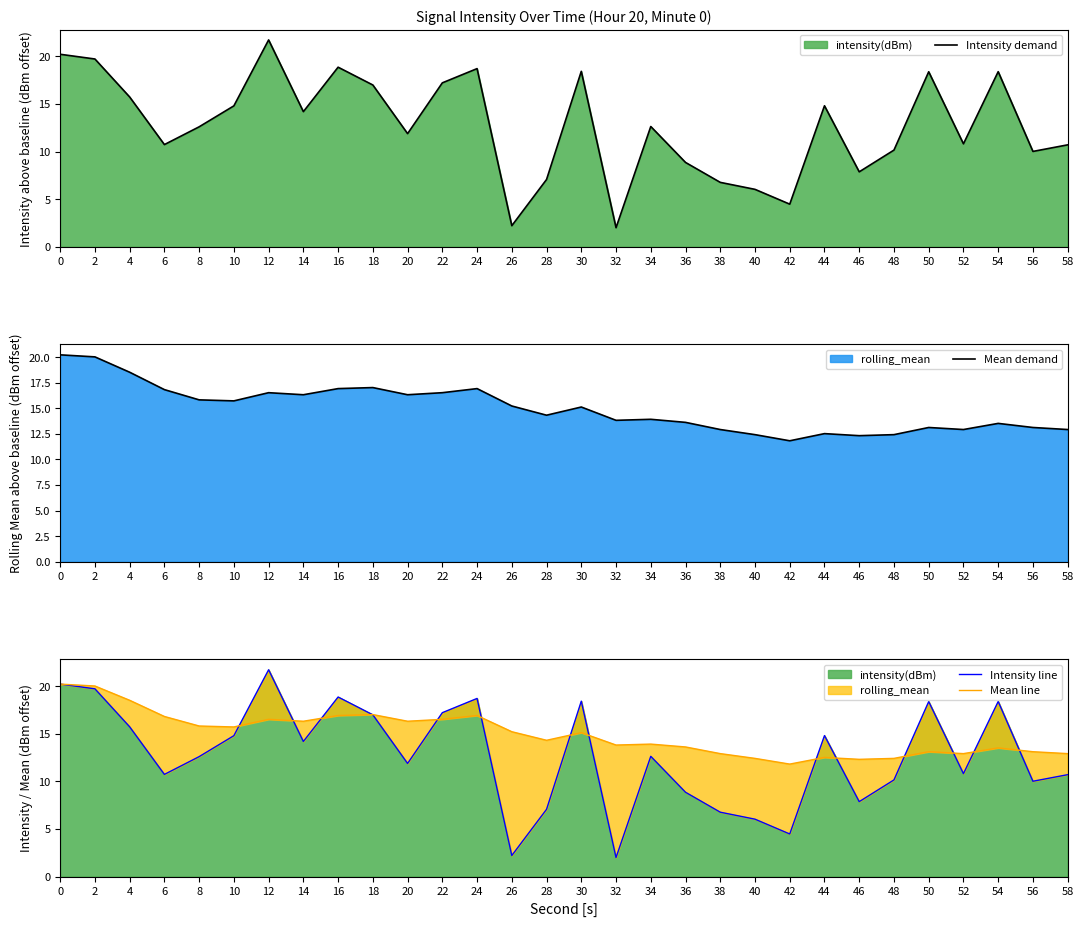

How many times do Mean demand and Intensity demand cross each other?

14